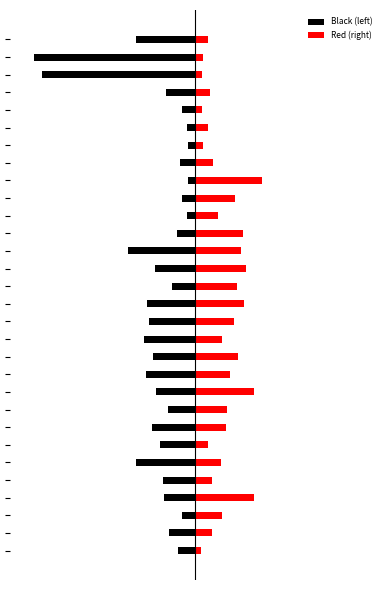

Which series changed the most between 11 and 20?

Black (left)